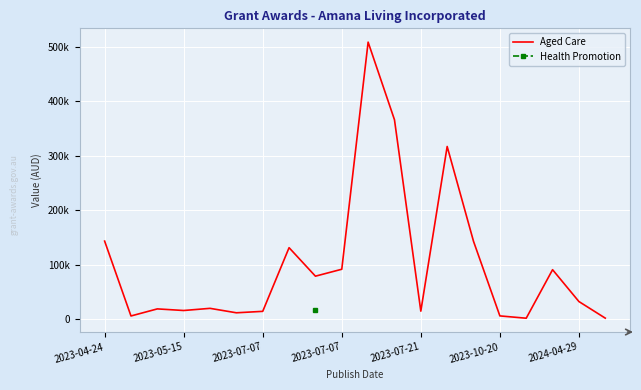

Does the chart display data point markers on the line(s)?

No